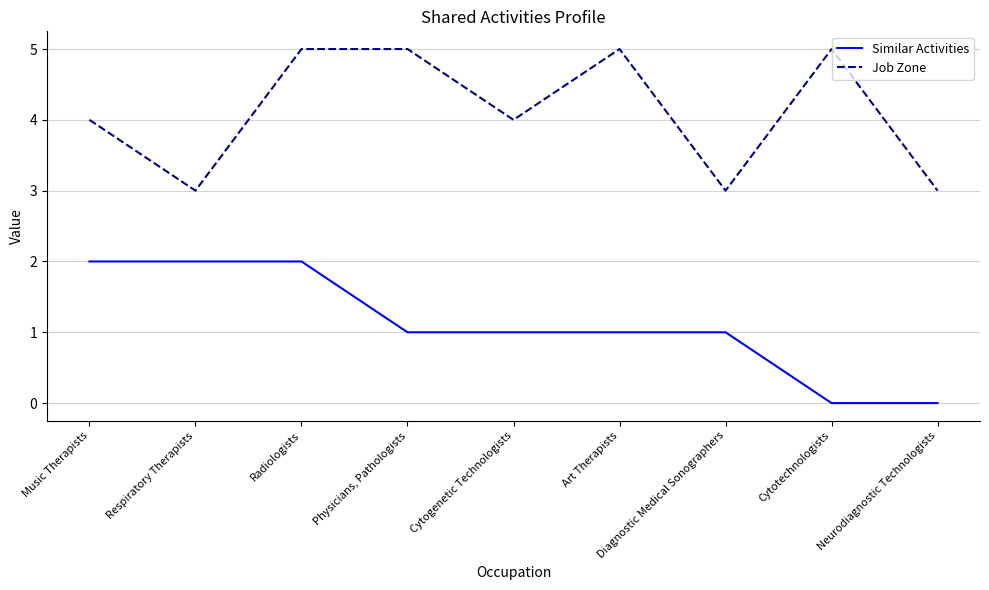

How many interior local valleys does the Job Zone series have?

3